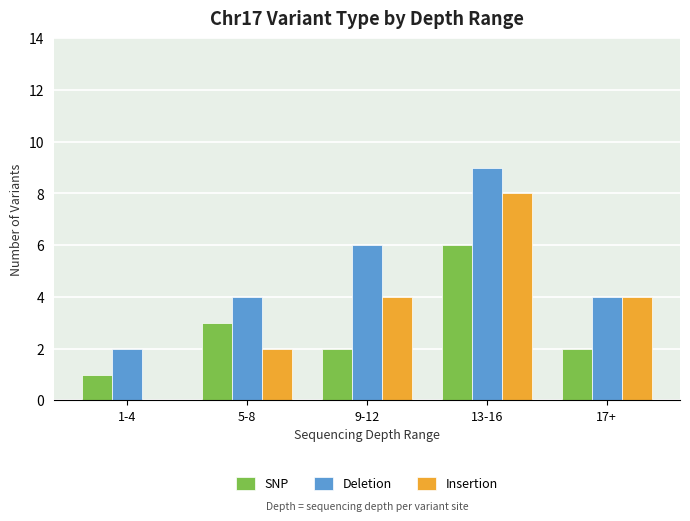

At which category is the sum across all series the highest?

13-16